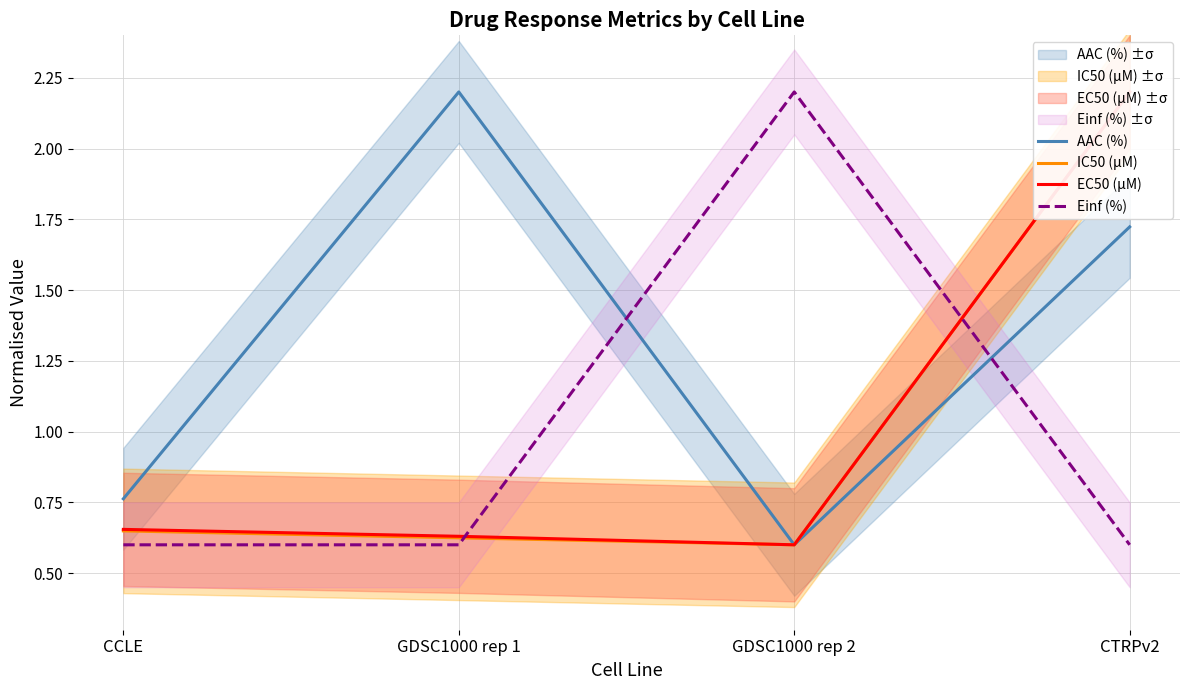

What are all the series names shown in the legend?

AAC (%), IC50 (µM), EC50 (µM), Einf (%)